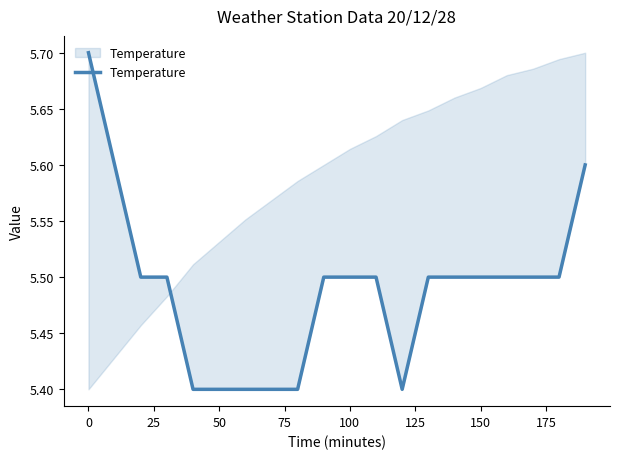

Is this an area chart (filled region under the line)?

No